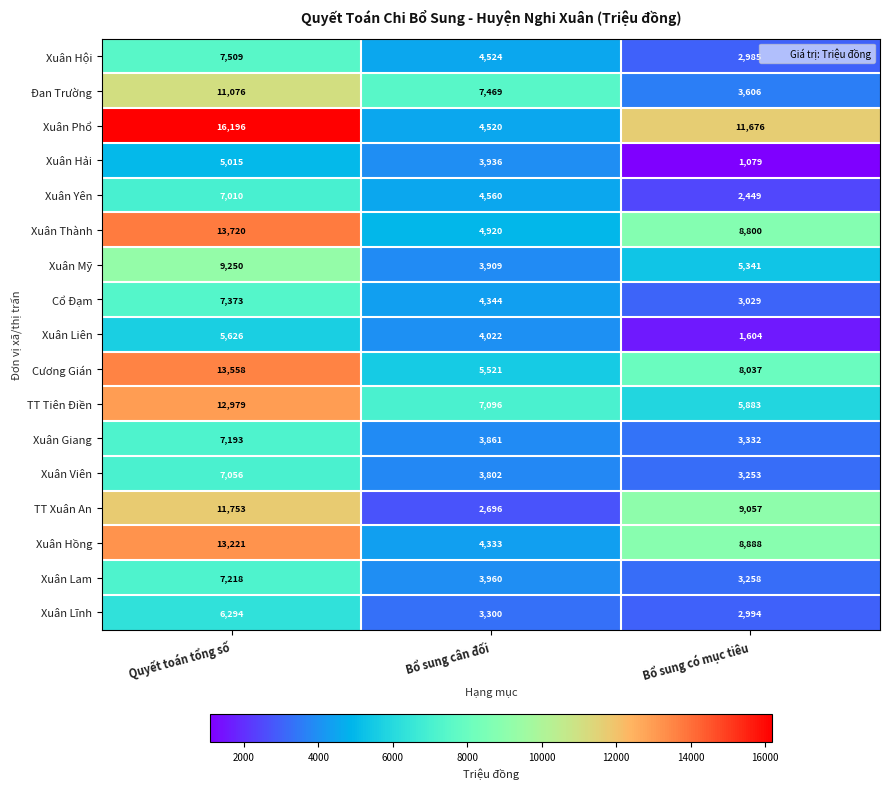

Where is Xuân Lam nearest to the value 5238?

Bổ sung cân đối